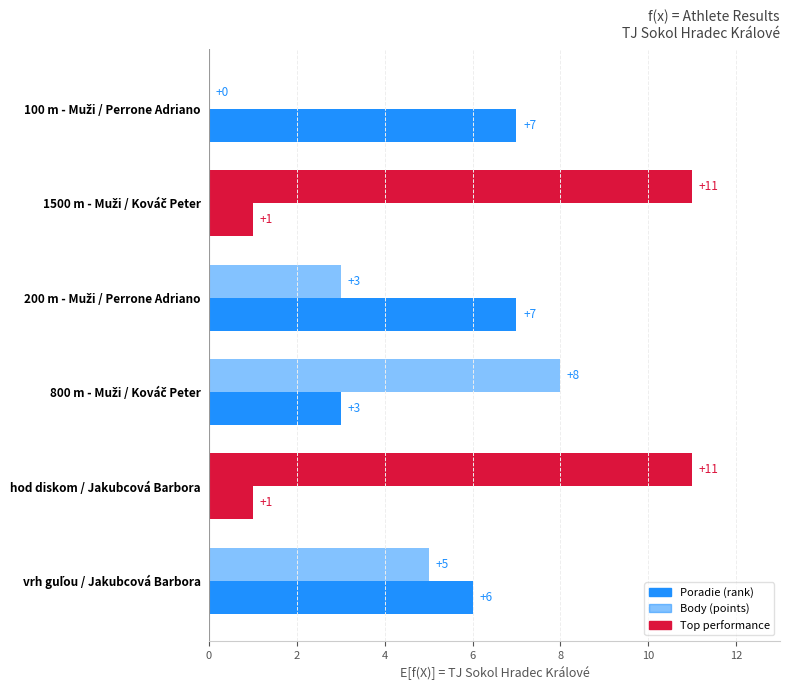

How many distinct data groups are displayed?

2